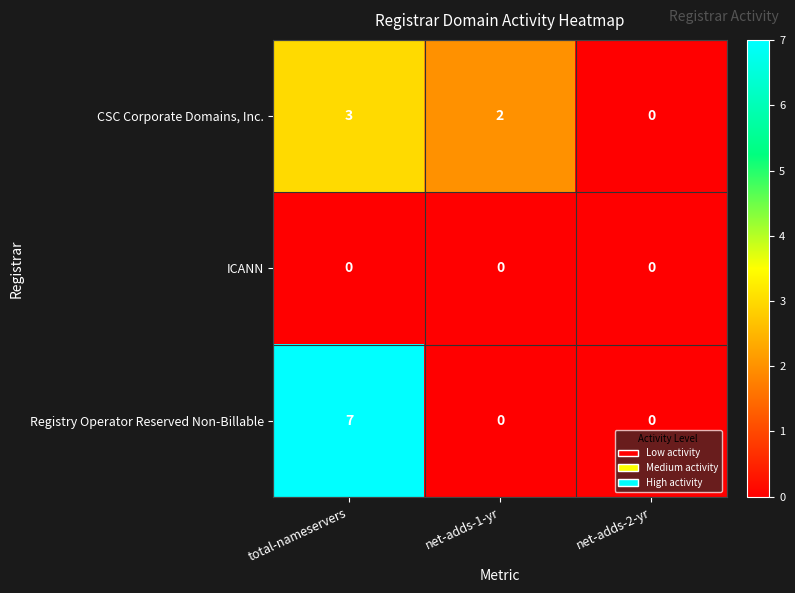

What is the greatest value displayed?

7